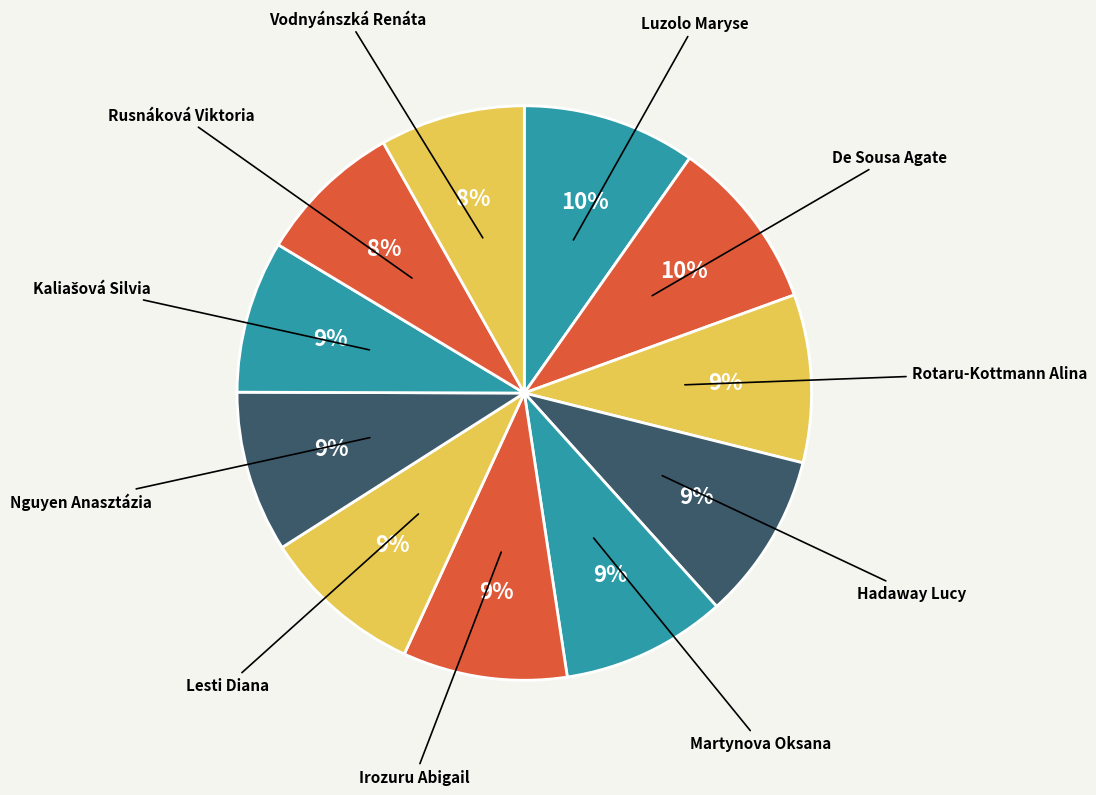

Count the number of slices in the pie.

11